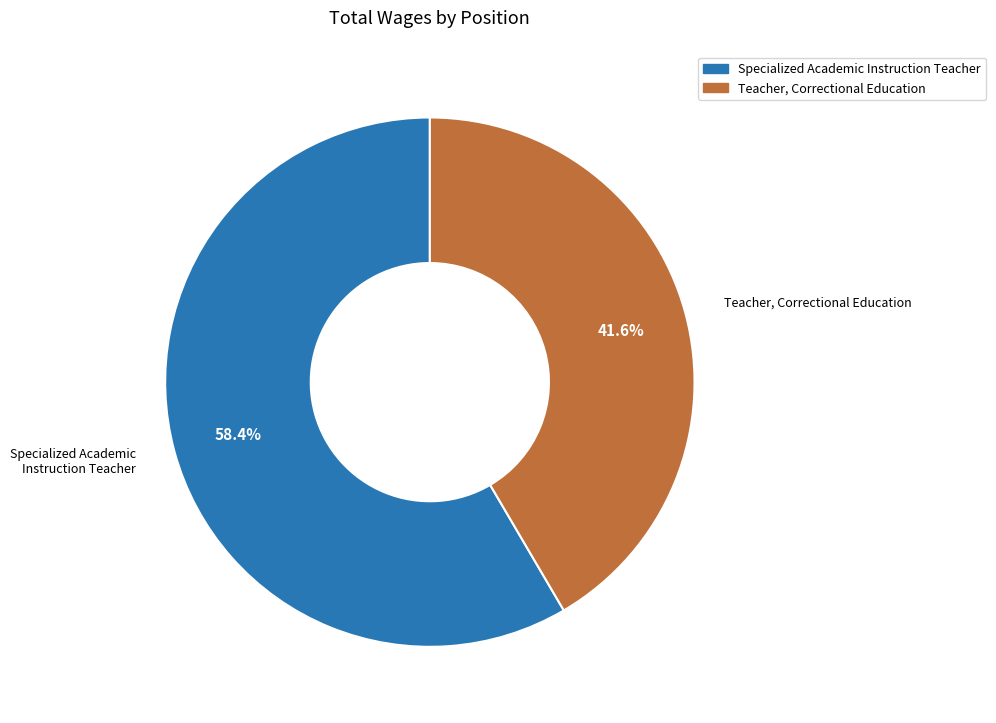

What is the smallest slice in the pie chart?

Teacher, Correctional Education